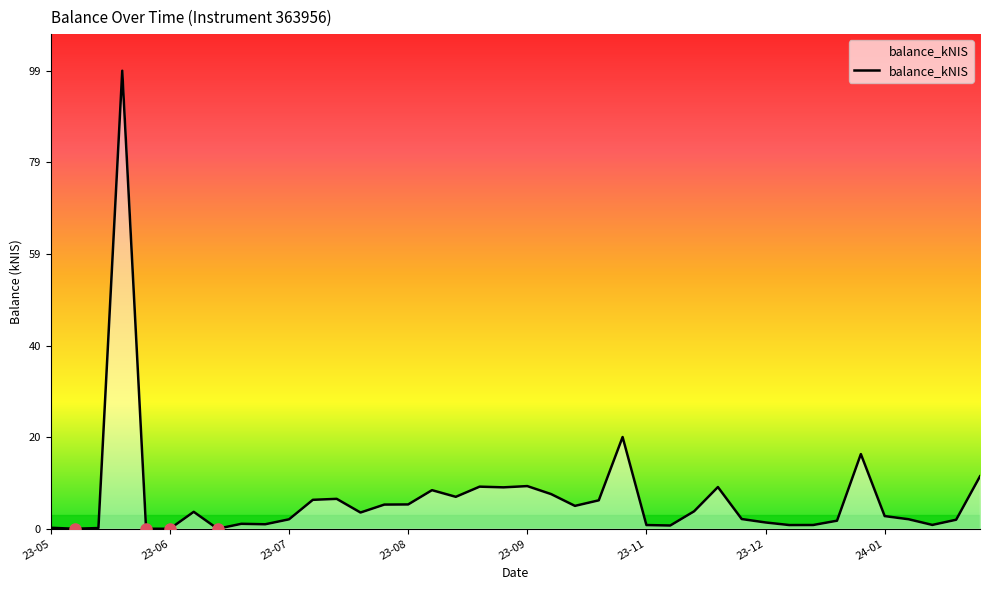

What is the greatest value displayed?

99.1